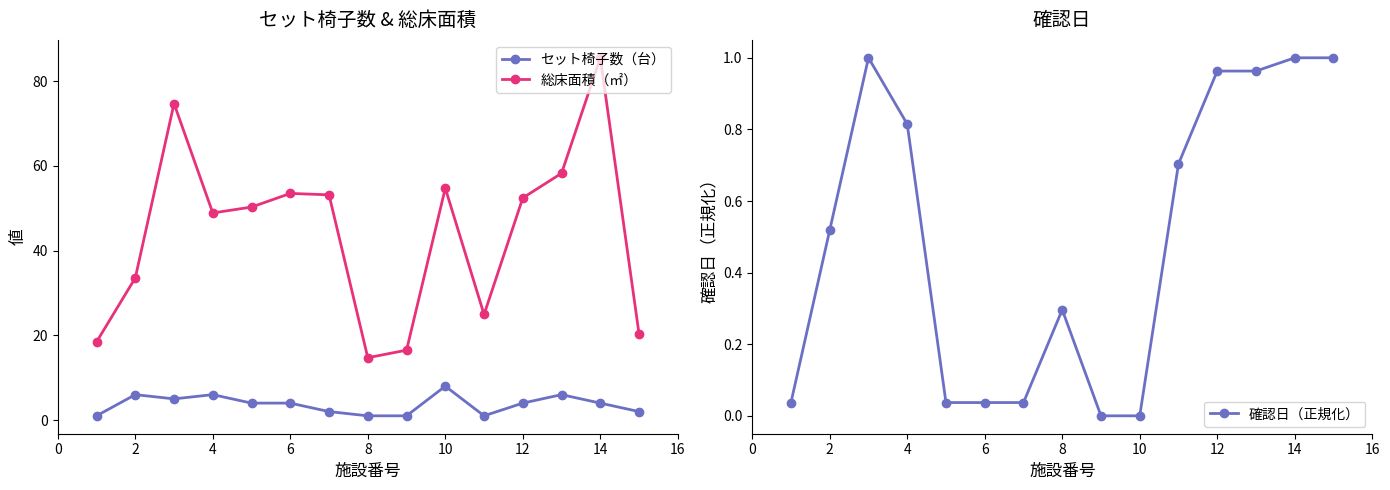

True or false: 確認日（正規化） has a value of -0.5 at 10.

False